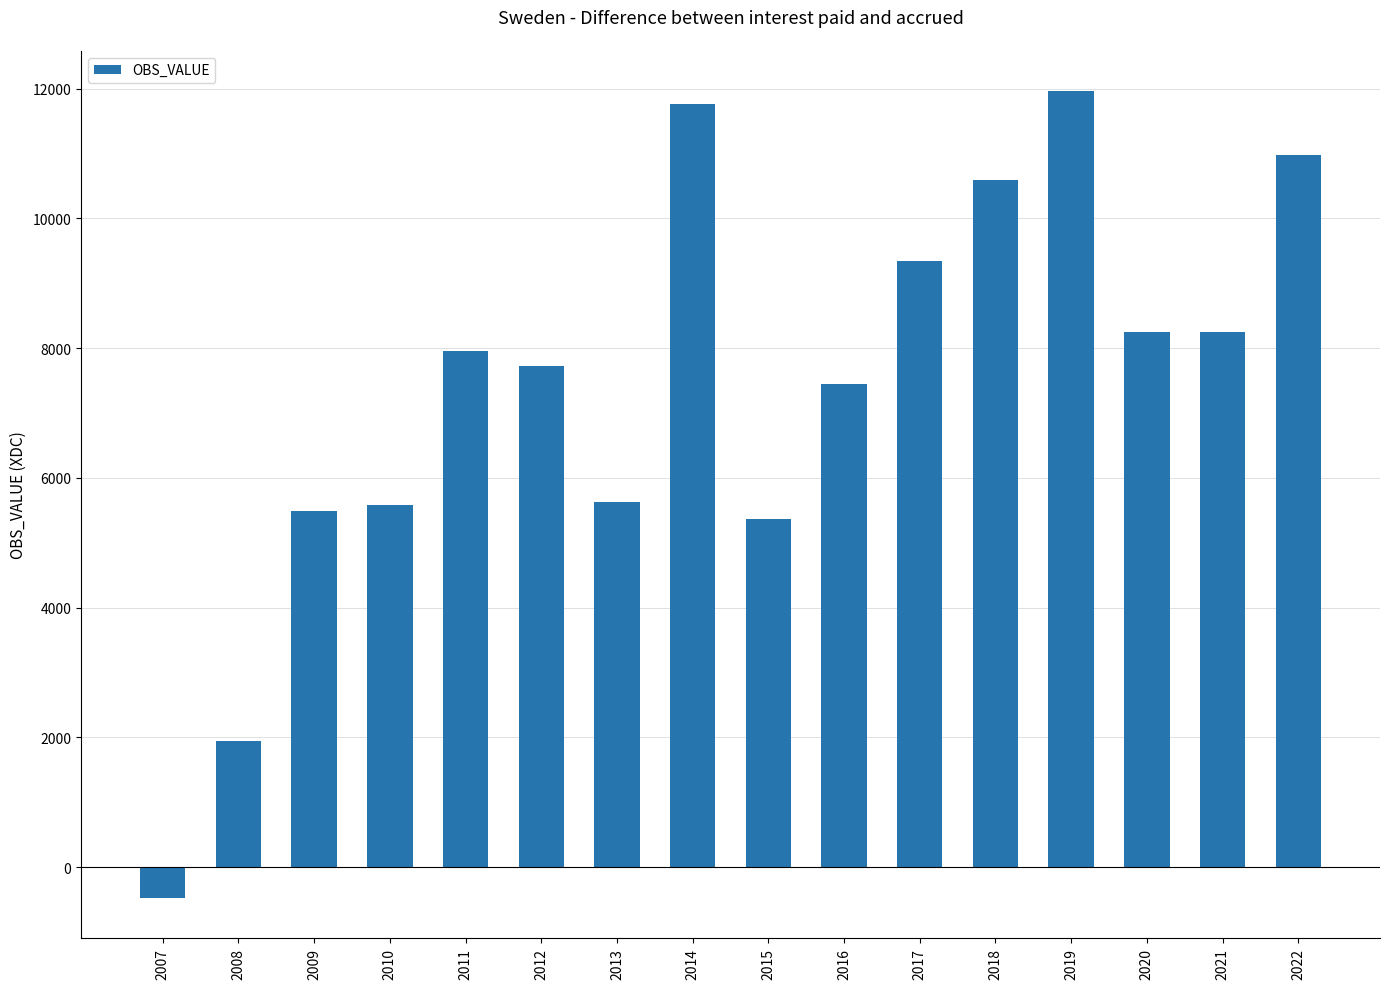

The value at 2007 is -475. True or false?

True